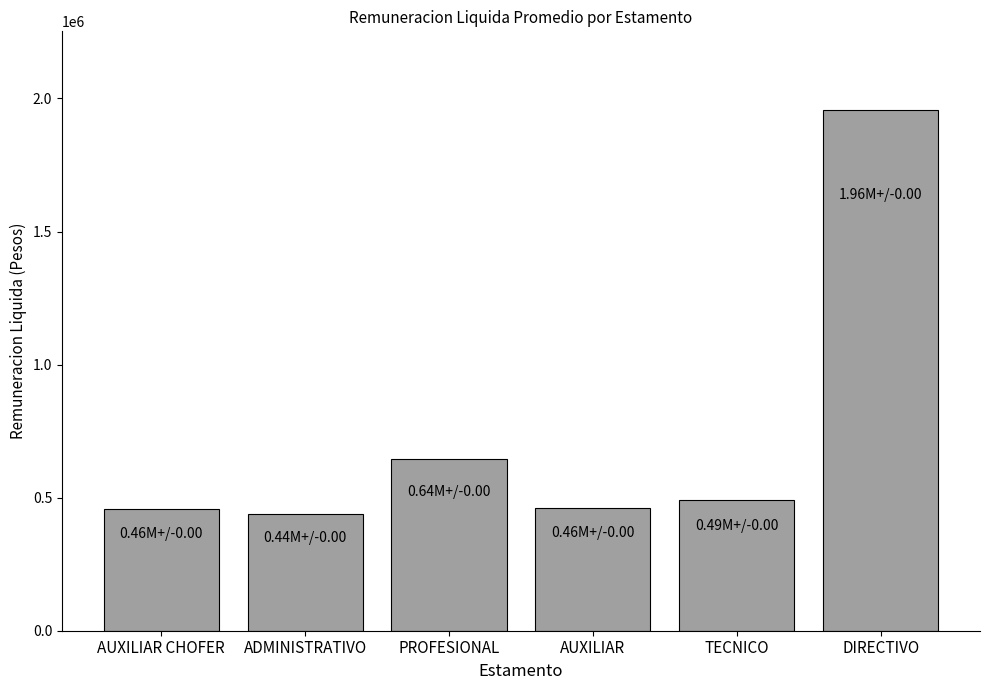

What is the sum of the values at AUXILIAR and ADMINISTRATIVO?

902386